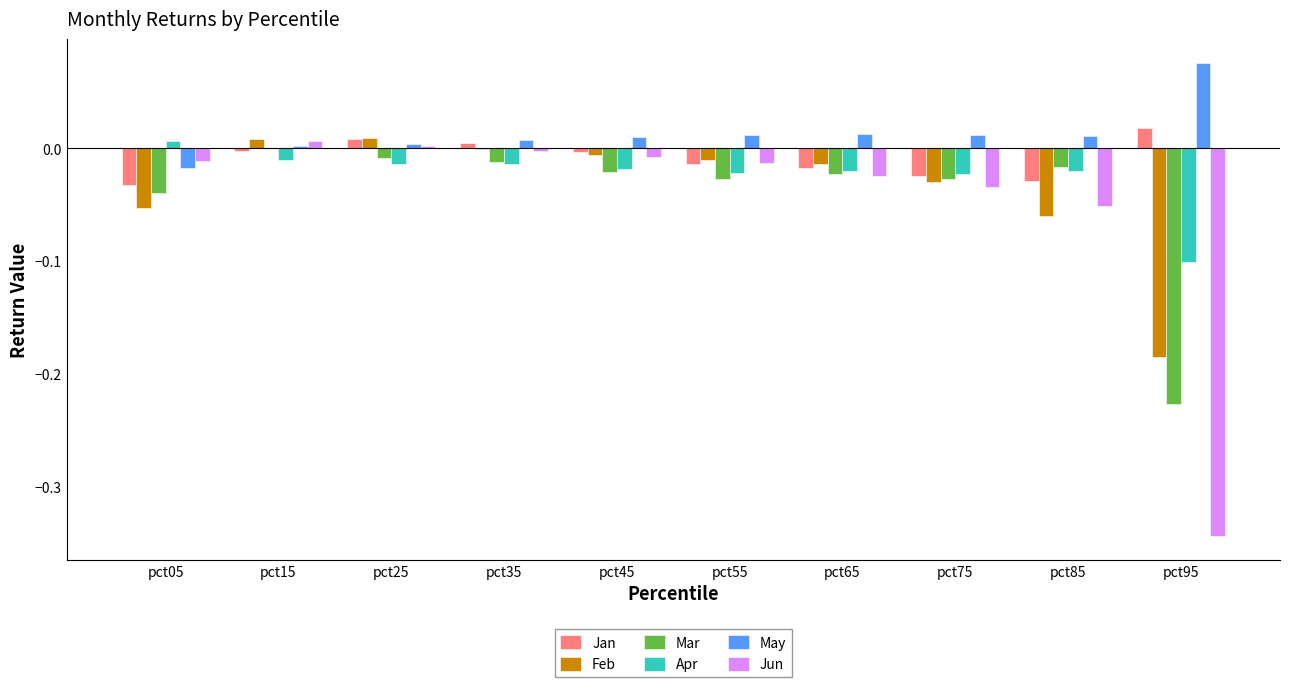

Which series has the largest total across all categories?

May